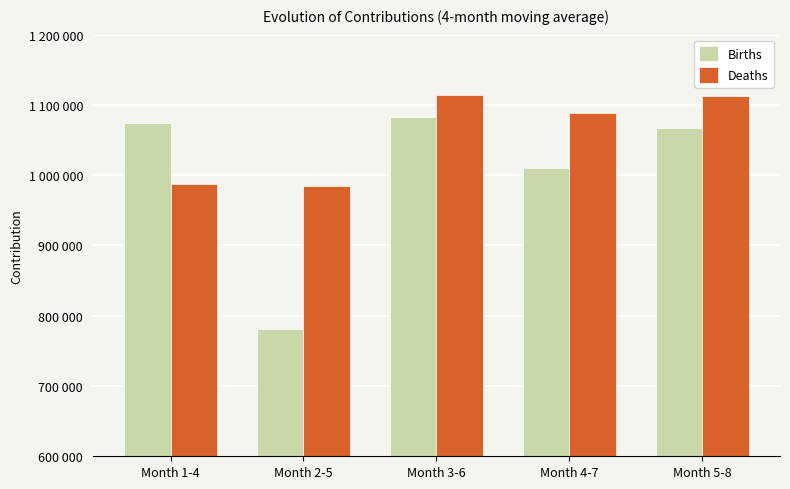

List the series in order of their peak value, highest first.

Deaths, Births